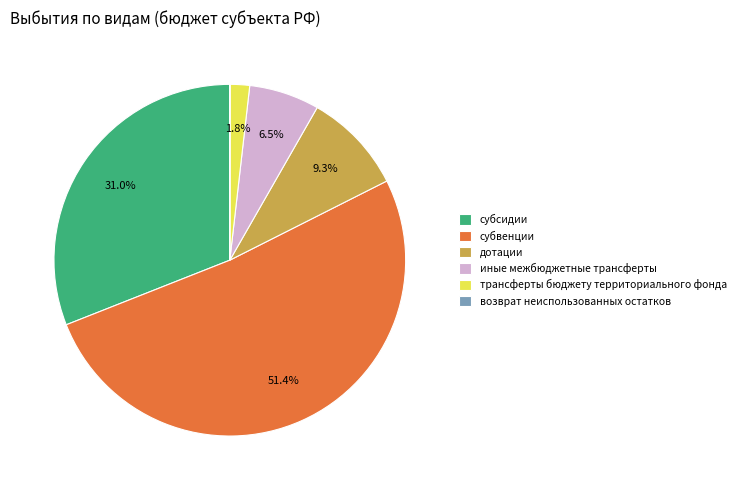

Approximately how many times larger is the value at дотации compared to иные межбюджетные трансферты?

1.4